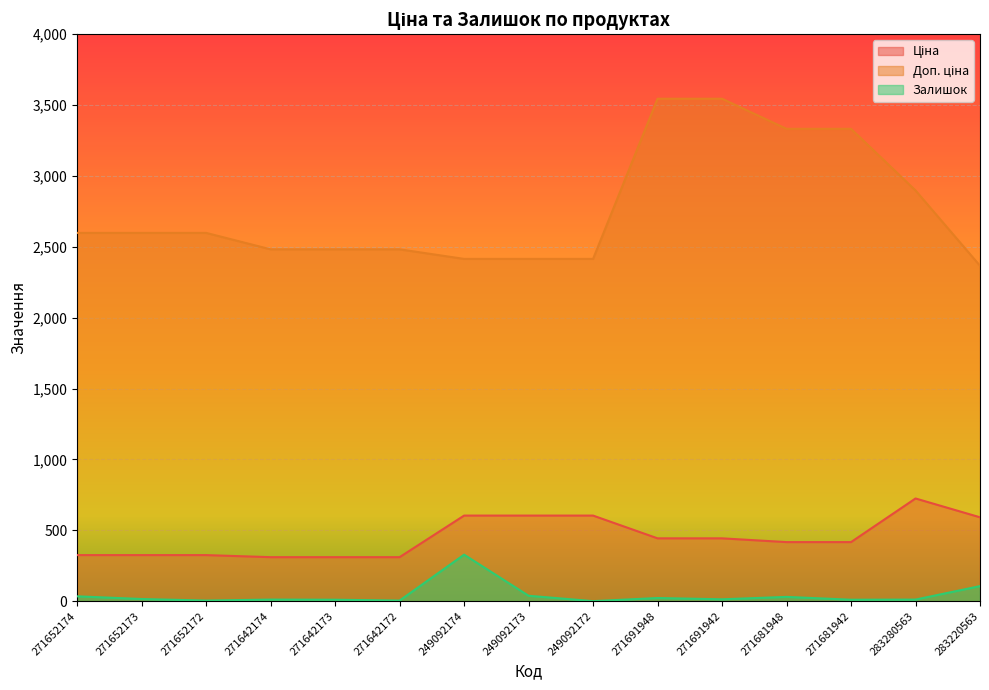

True or false: Доп. ціна and Ціна cross at least once.

False